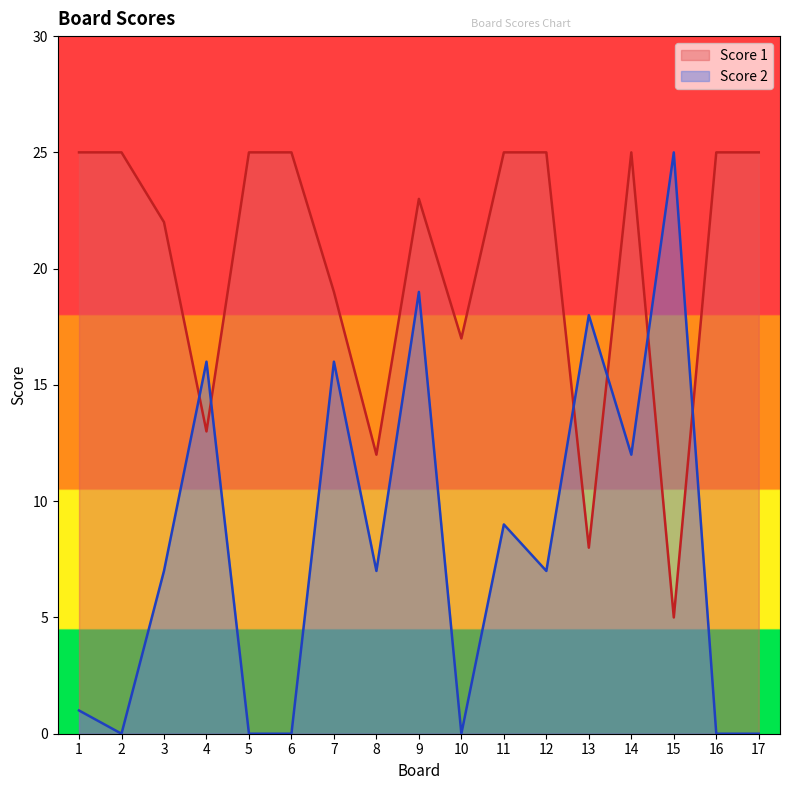

True or false: Score 2 has a value of 7 at 3.

True